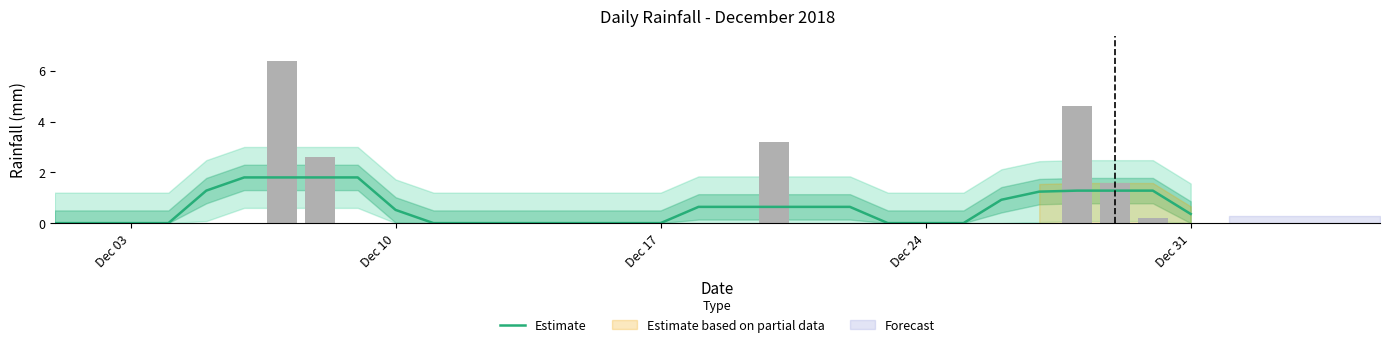

How many positive values are there?

17